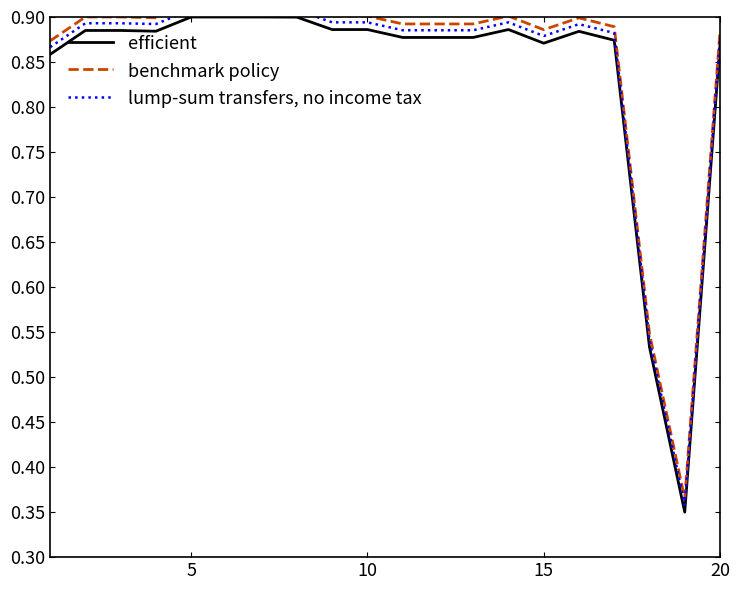

What is the difference between the second highest and minimum values in the lump-sum transfers, no income tax series?

0.5